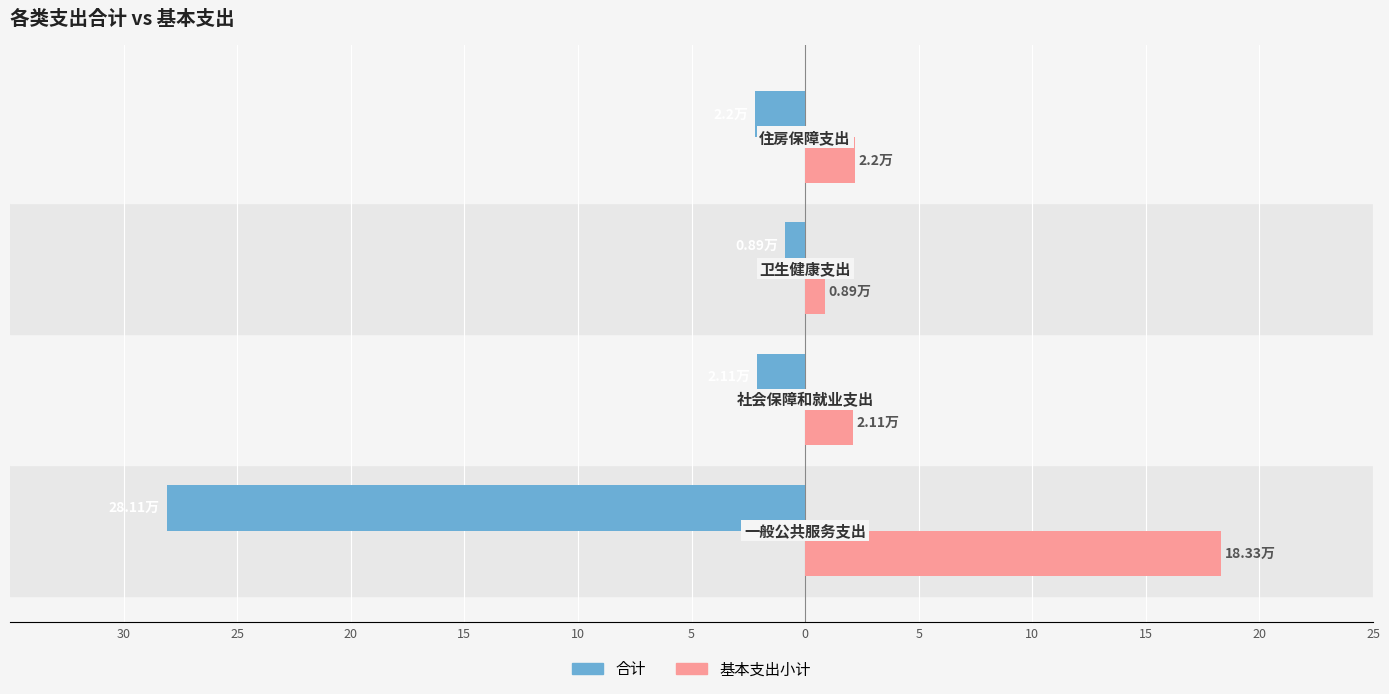

Reading left to right, transcribe all the data shown in this chart.

合计: -28.1	-2.1	-0.9	-2.2
基本支出小计: 18.3	2.1	0.9	2.2